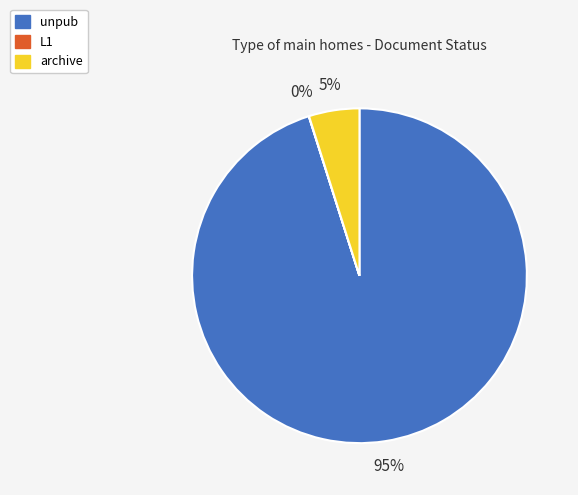

Does any single category account for the majority?

Yes